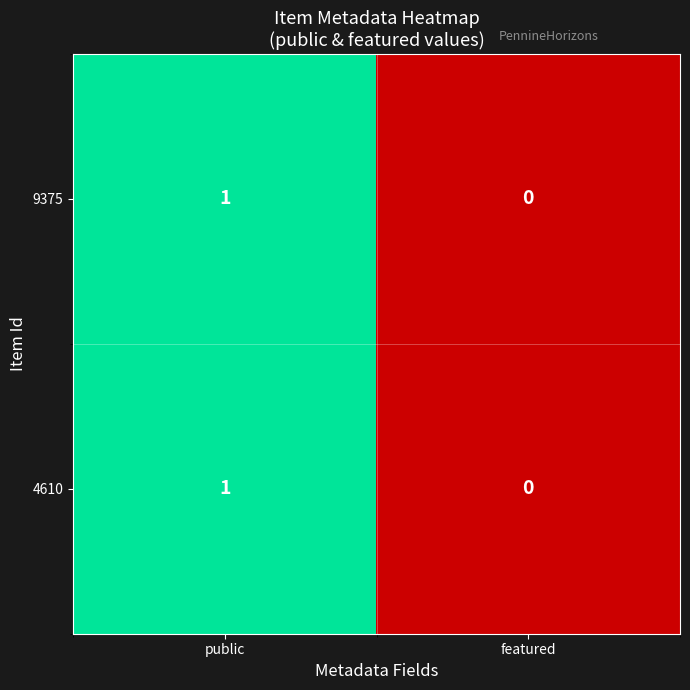

Which label corresponds to the largest value in the chart?

public